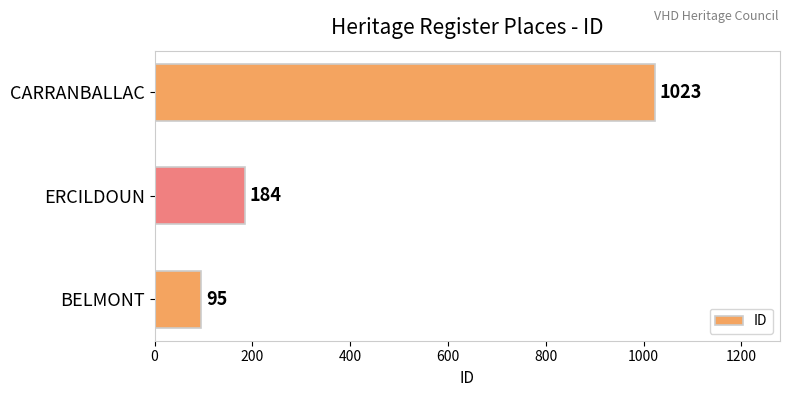

Where is the data nearest to the value 559?

ERCILDOUN